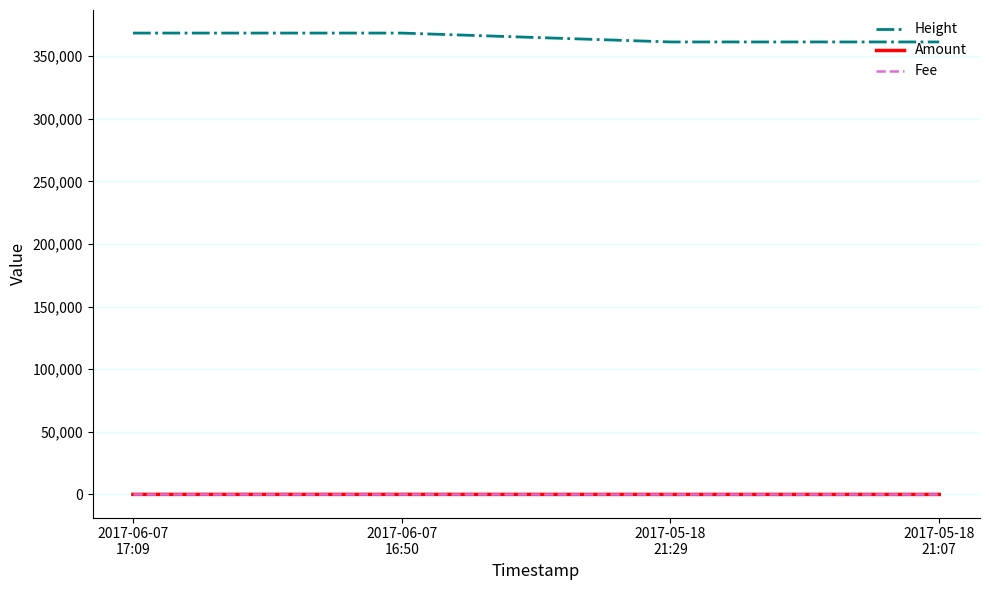

What is the sum of the Fee values at 2017-05-18
21:29 and 2017-06-07
17:09?

2.0